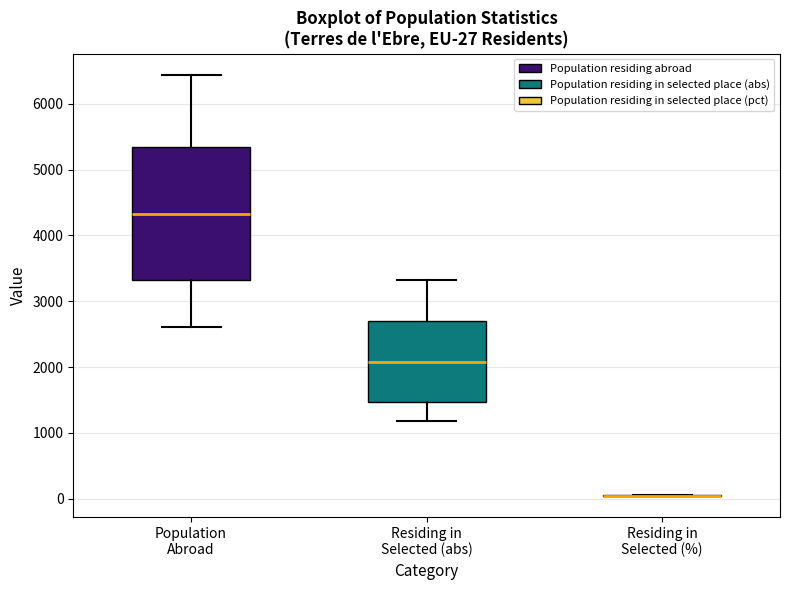

Which box is the tallest, from its lower edge to its upper edge?

Population Abroad